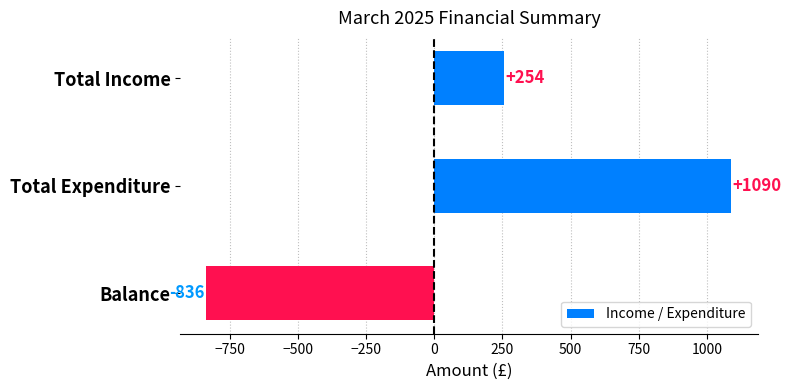

Count the number of categories in the chart.

3